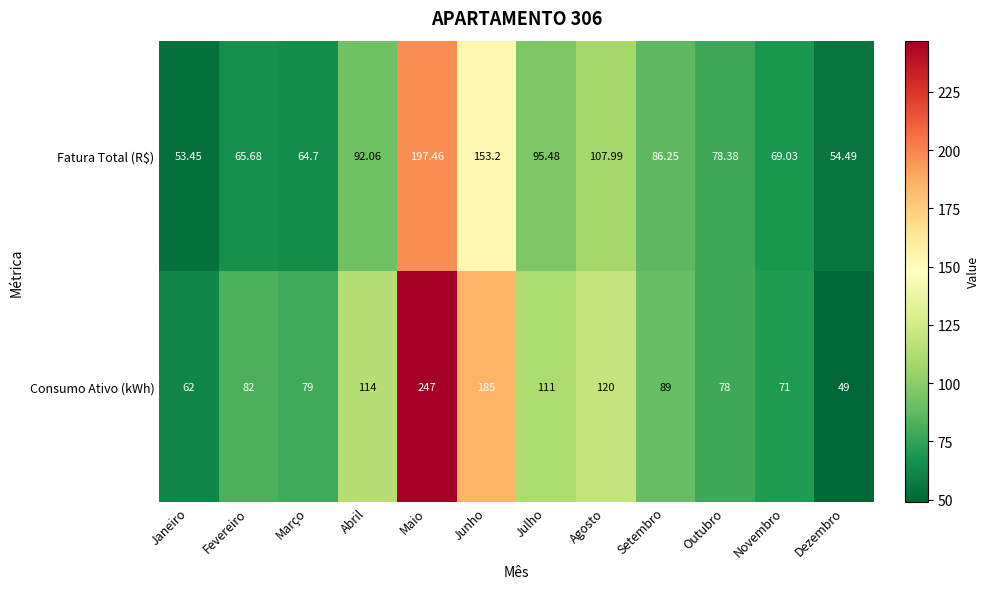

At which category does the chart reach its peak across all series?

Maio